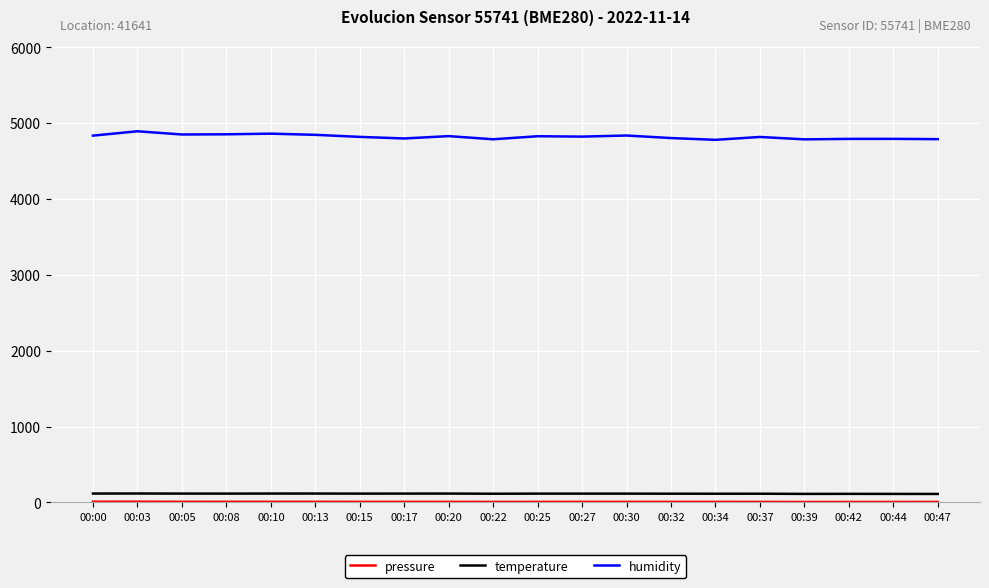

What is the maximum value shown in the chart?

4893.0